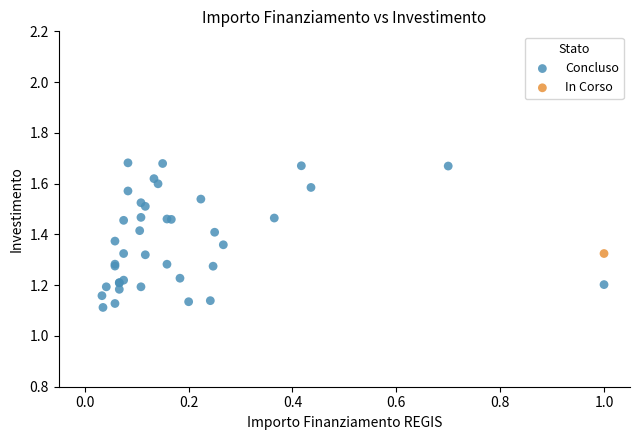

What are all the series names shown in the legend?

Concluso, In Corso